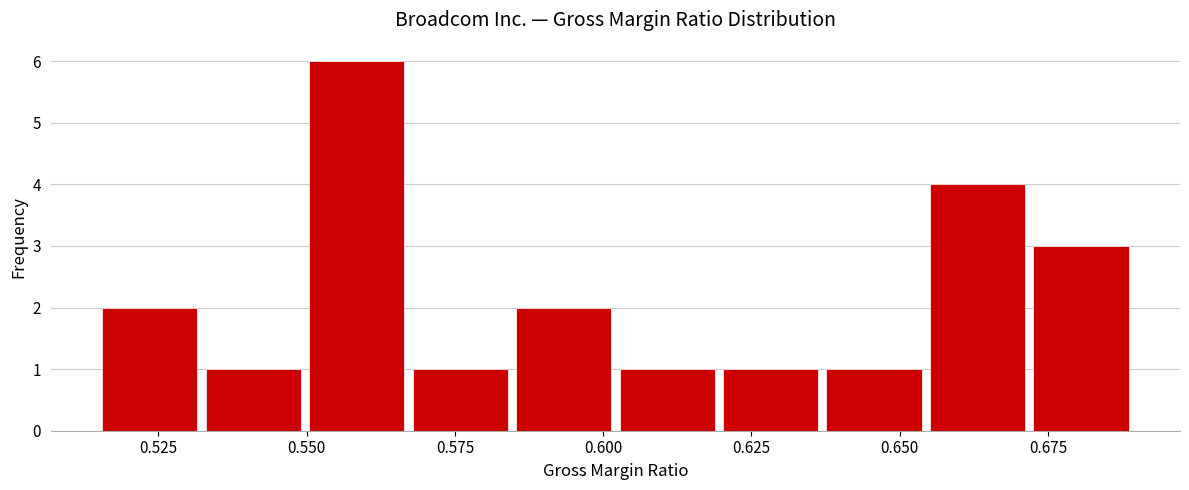

Around what value on the x-axis is the tallest bar? Give the approximate position of its centre, as read against the axis.

0.560